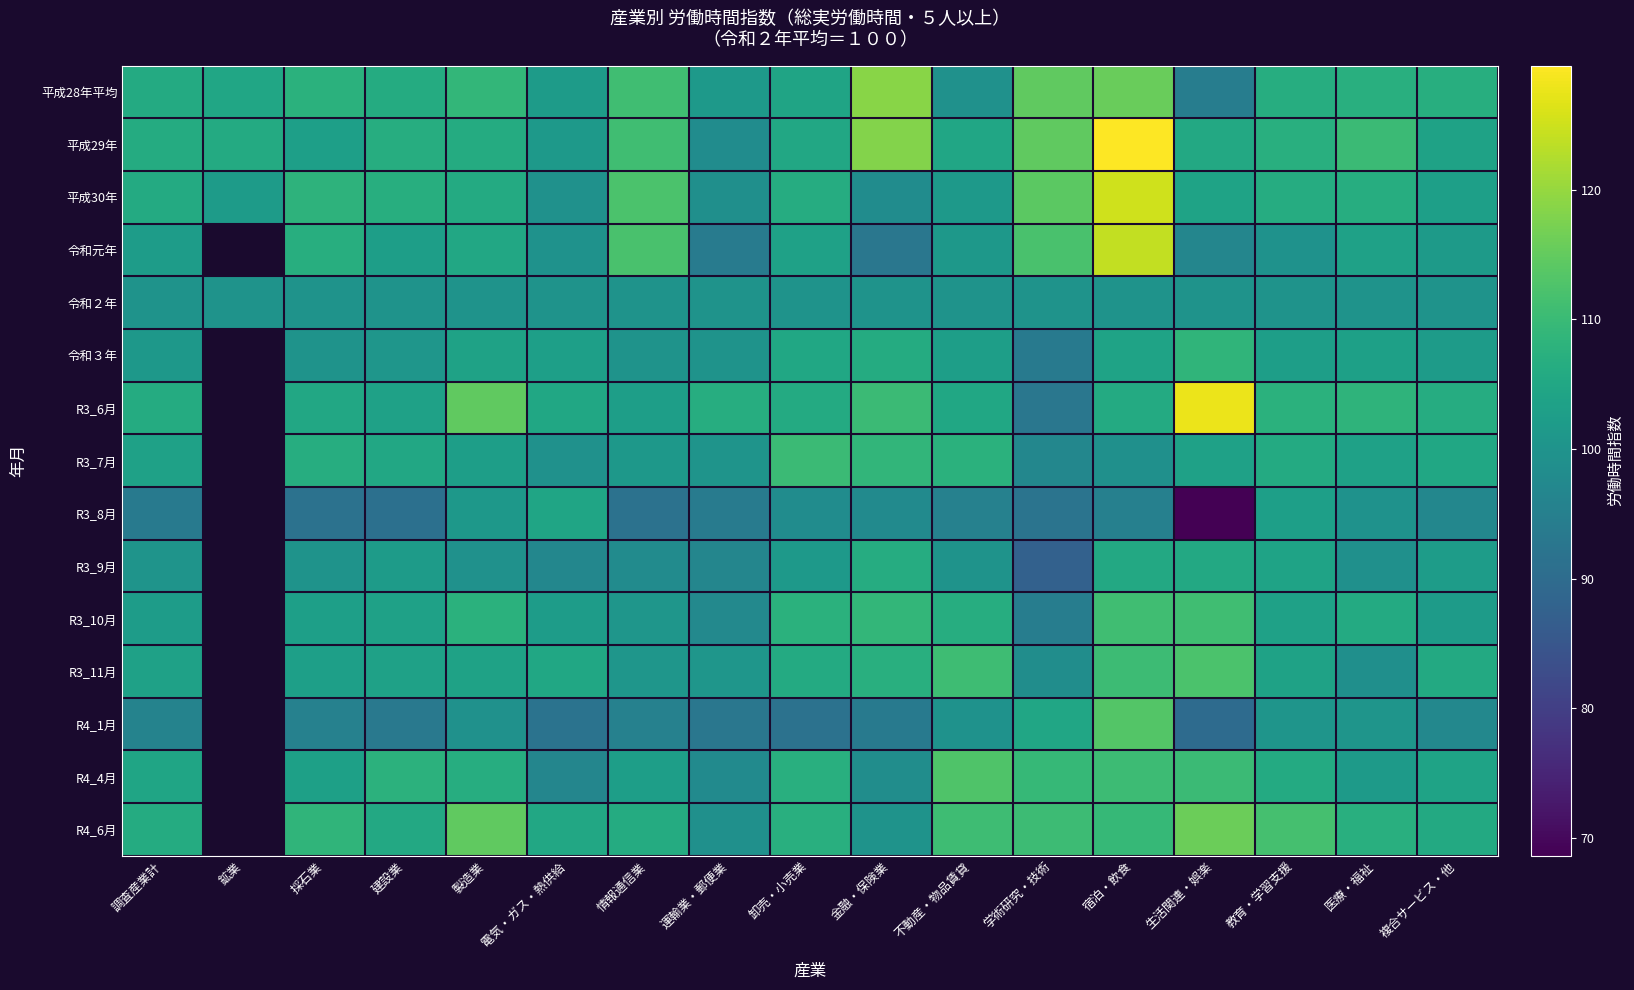

What is the spread (max minus min) of values at 電気・ガス・熱供給?

13.2